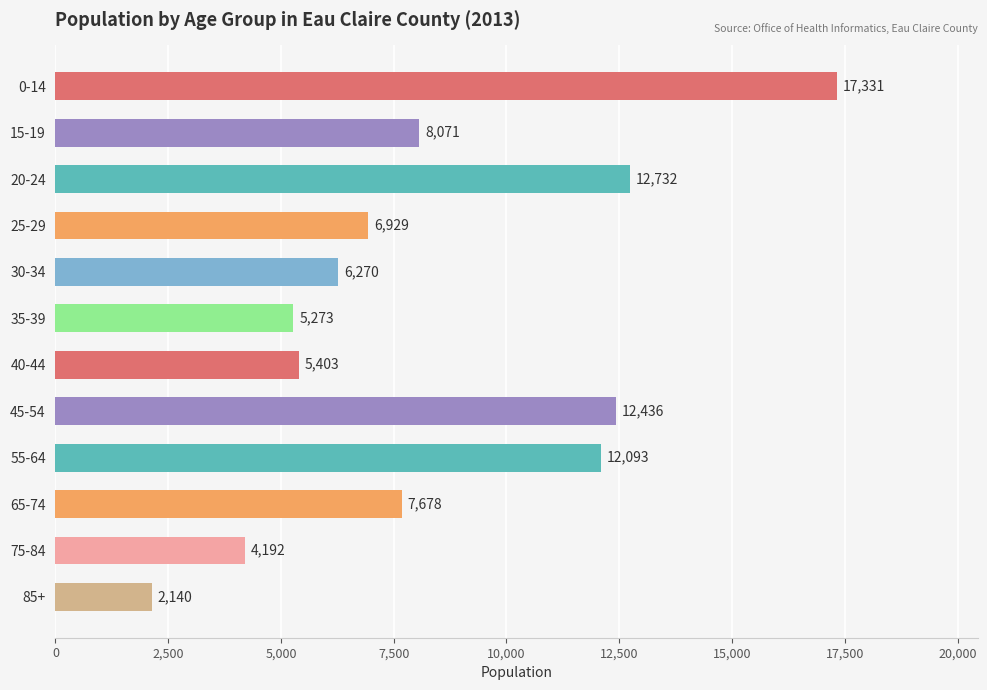

Reading top to bottom, list all the values displayed in this chart.

0-14=17331	15-19=8071	20-24=12732	25-29=6929	30-34=6270	35-39=5273	40-44=5403	45-54=12436	55-64=12093	65-74=7678	75-84=4192	85+=2140